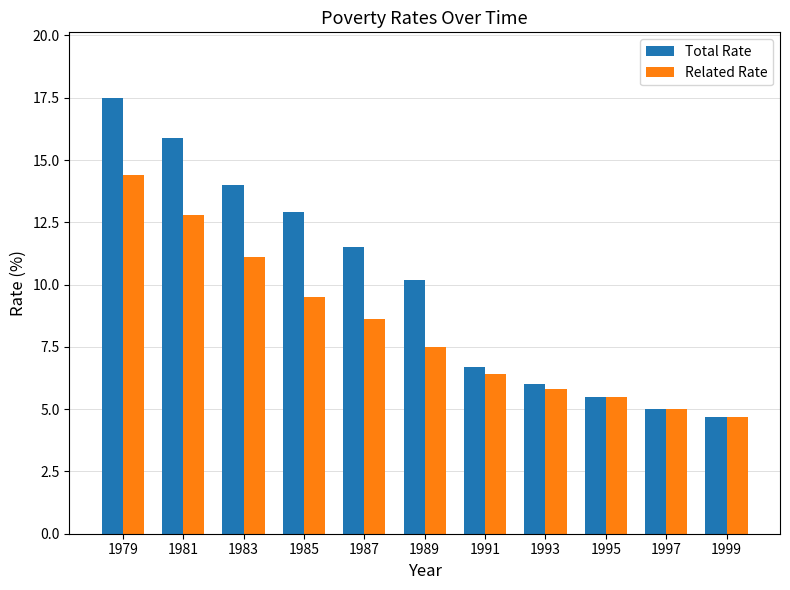

The value of Related Rate at 1989 is 12.7. True or false?

False